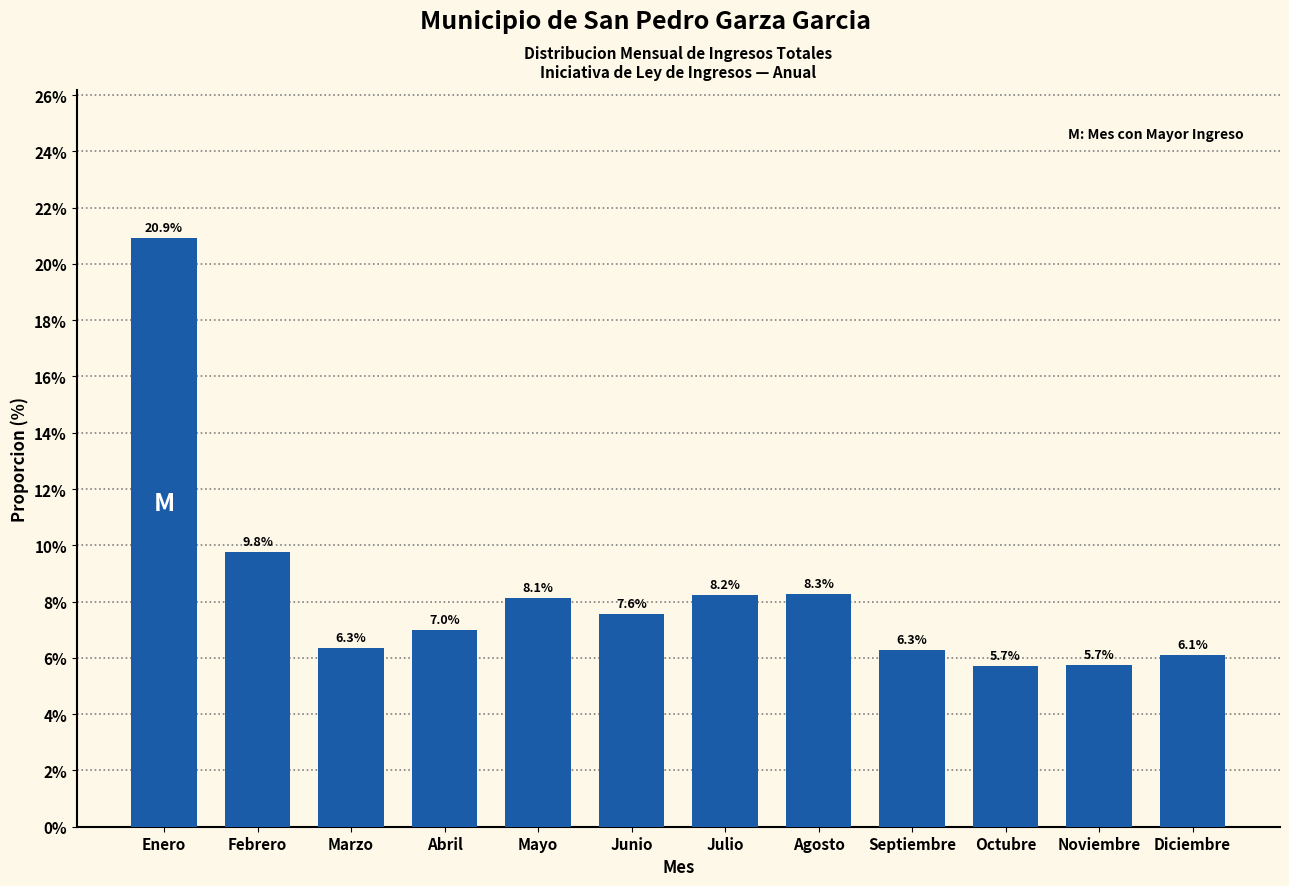

Reading left to right, what are all the values shown in this chart?

20.9	9.8	6.3	7.0	8.1	7.6	8.2	8.3	6.3	5.7	5.7	6.1